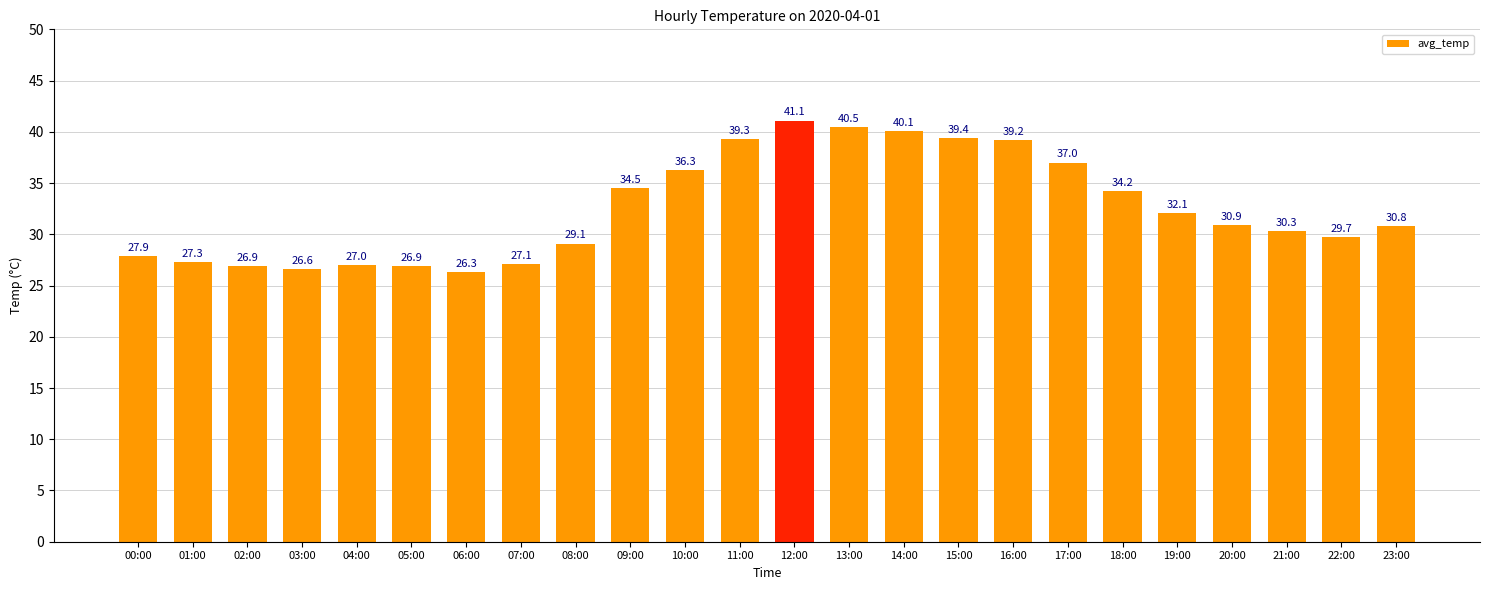

How many bars are there in total?

24